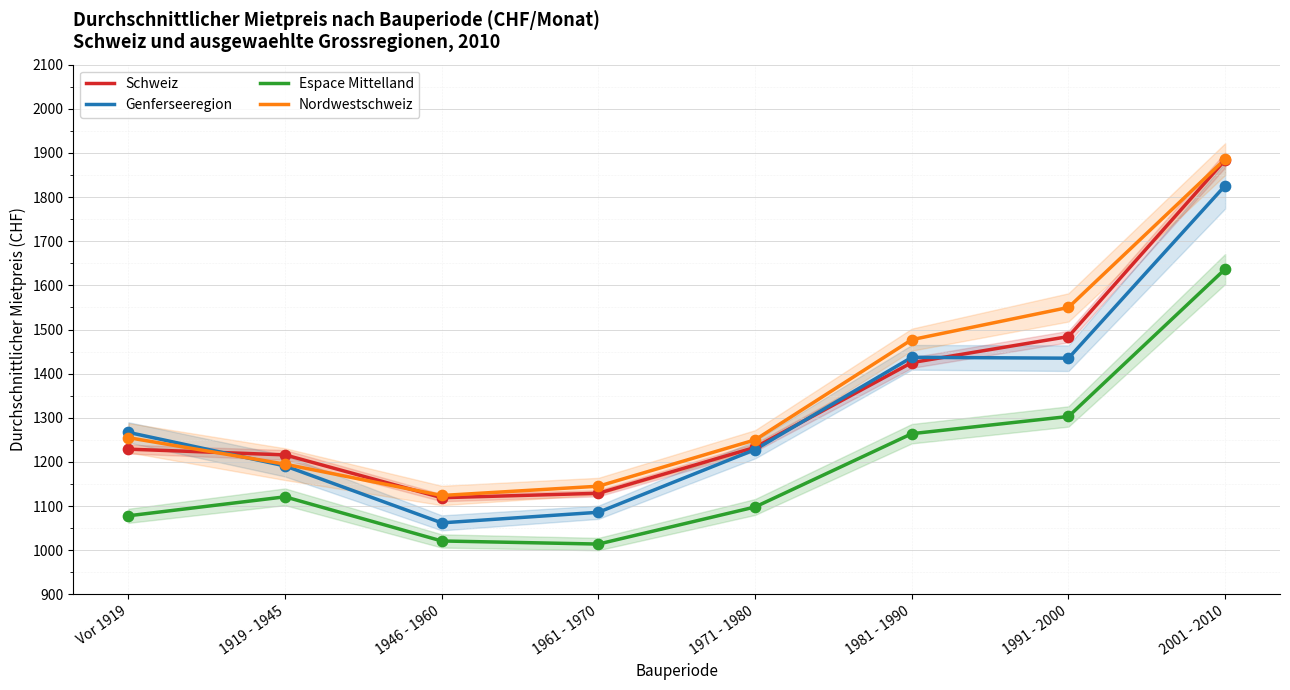

At which category is the sum across all series the highest?

2001 - 2010